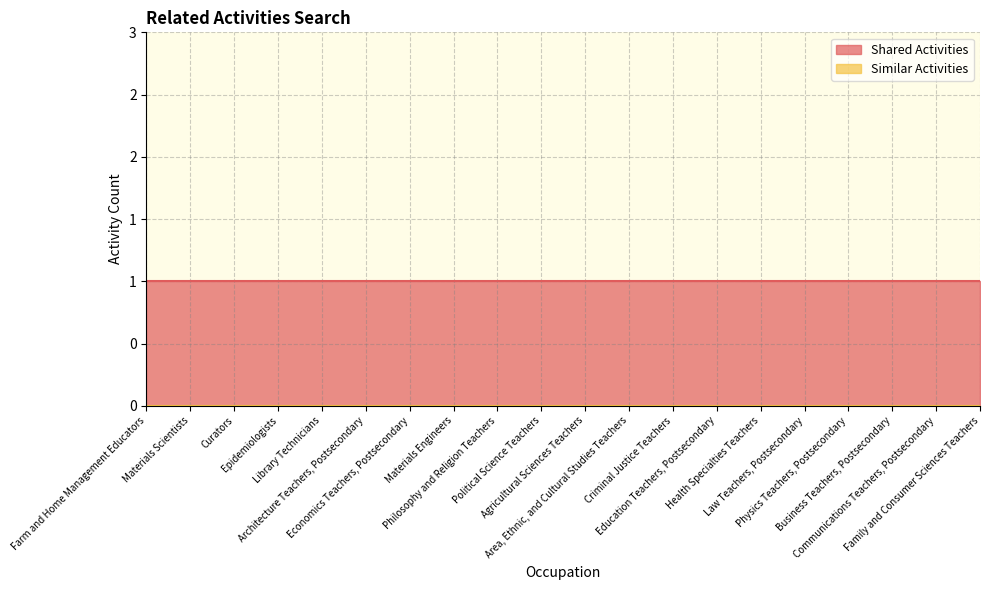

What position from the right is Criminal Justice Teachers?

8